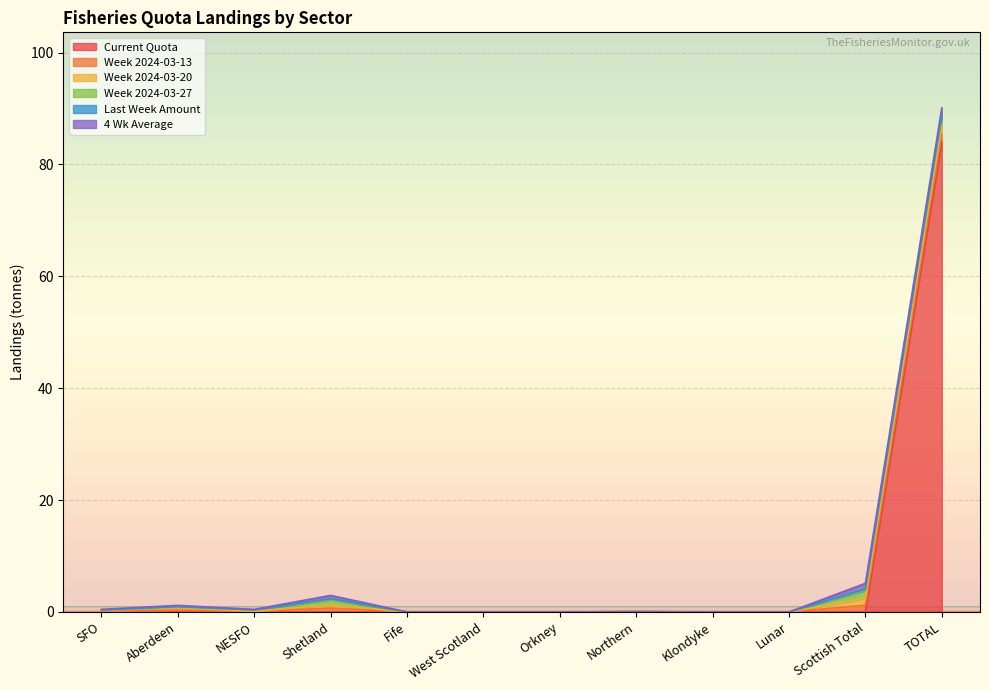

Reading left to right, transcribe all the data shown in this chart.

Current Quota: 0.0	0.0	0.0	0.0	0.0	0.0	0.0	0.0	0.0	0.0	0.0	84.0
Week 2024-03-13: 0.1	0.3	0.1	0.7	0.0	0.0	0.0	0.0	0.0	0.0	1.2	1.4
Week 2024-03-20: 0.2	0.5	0.0	0.6	0.0	0.0	0.0	0.0	0.0	0.0	1.3	1.6
Week 2024-03-27: 0.0	0.2	0.3	0.9	0.0	0.0	0.0	0.0	0.0	0.0	1.4	1.7
Last Week Amount: 0.1	0.0	0.0	0.2	0.0	0.0	0.0	0.0	0.0	0.0	0.2	0.2
4 Wk Average: 0.1	0.2	0.1	0.6	0.0	0.0	0.0	0.0	0.0	0.0	1.0	1.2